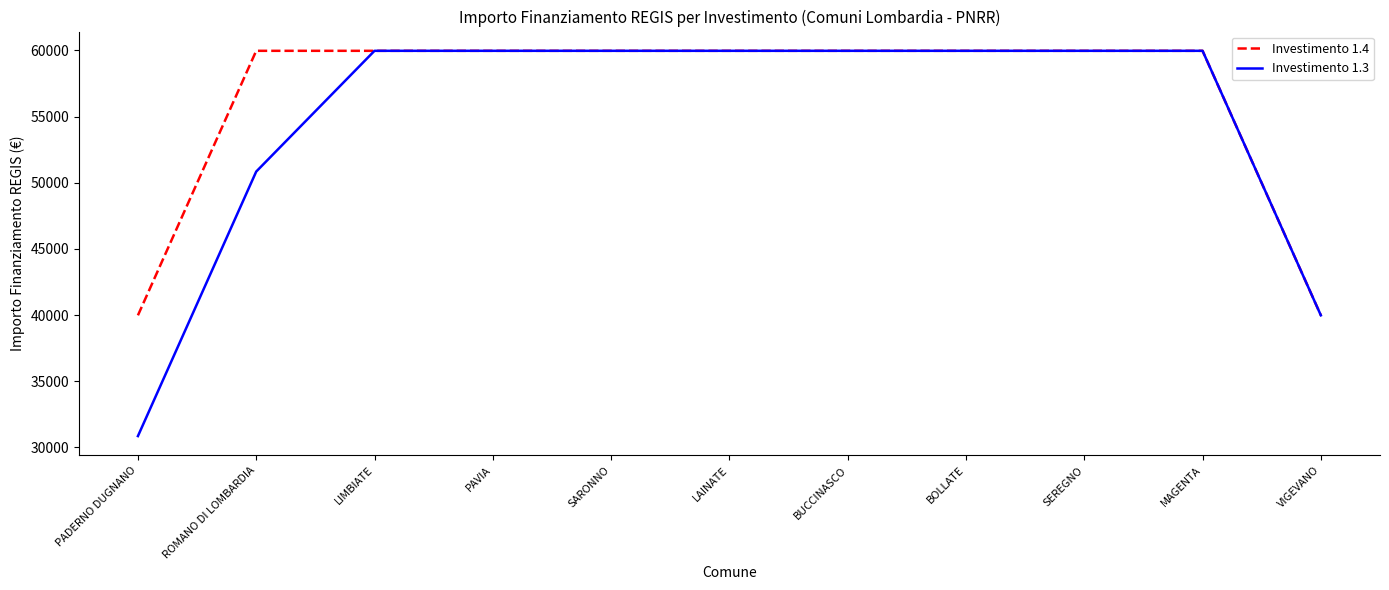

What is the maximum value for Investimento 1.4?

59966.0